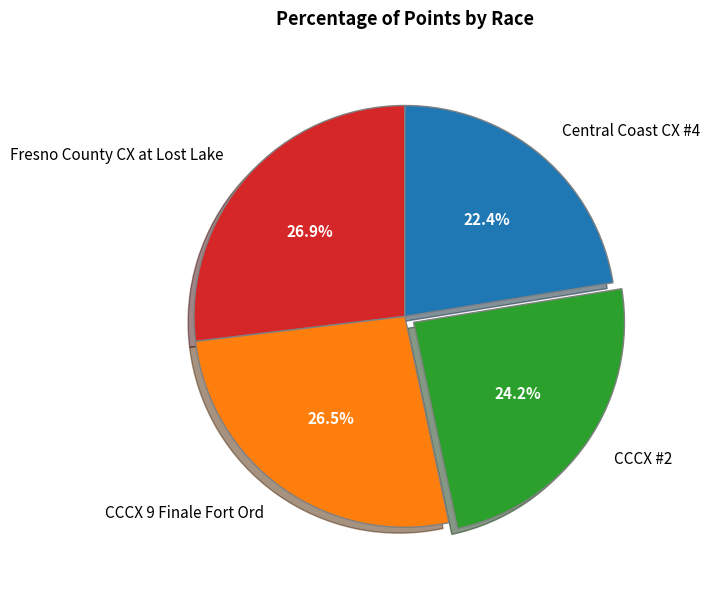

Count the number of slices in the pie.

4